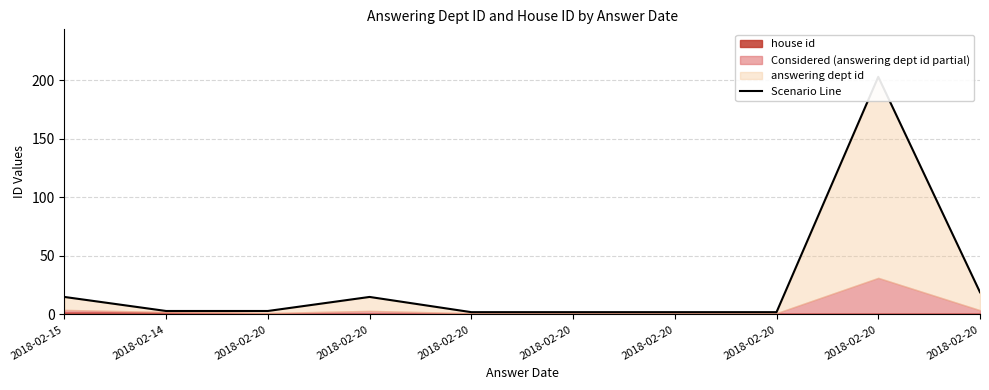

List the labels in order of value, largest first.

2018-02-20, 2018-02-20, 2018-02-15, 2018-02-20, 2018-02-14, 2018-02-20, 2018-02-20, 2018-02-20, 2018-02-20, 2018-02-20